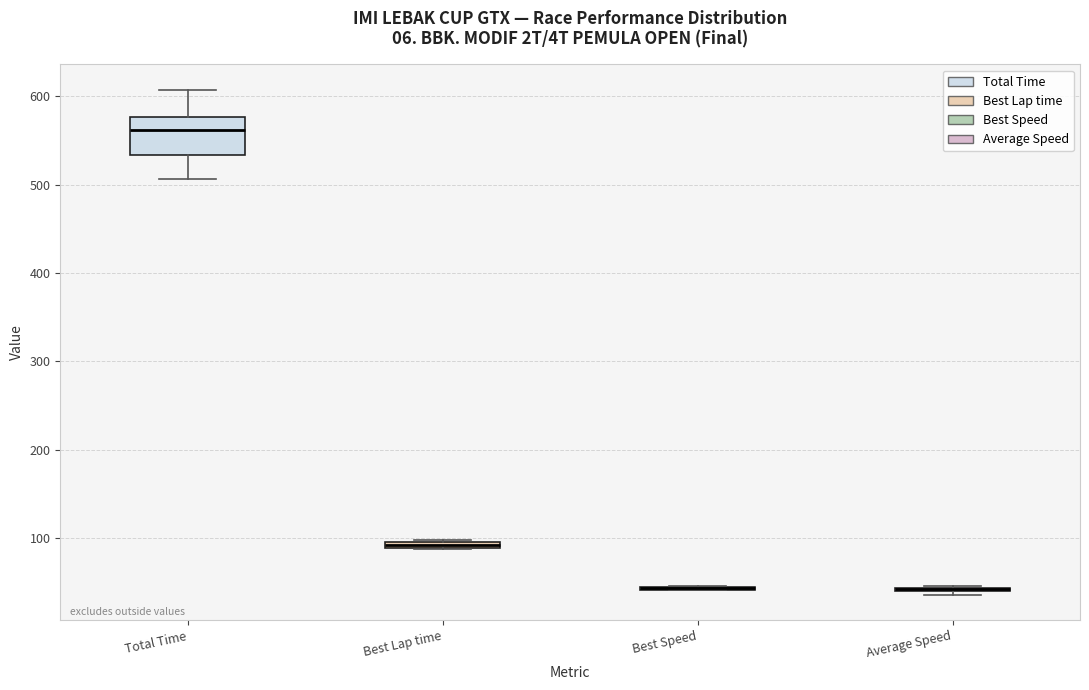

Comparing the boxes themselves (not the whiskers), which one is the tallest?

Total Time